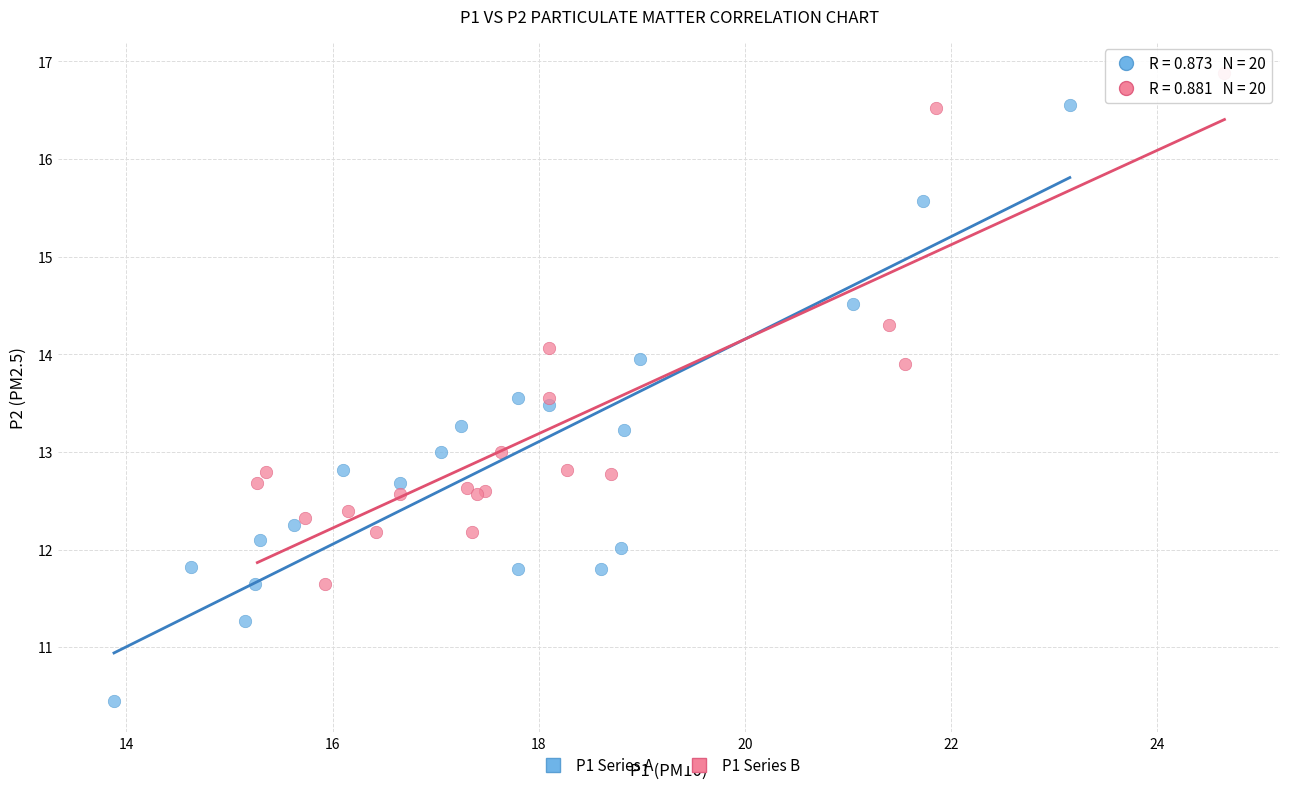

Which series has the largest Y range (max minus min)?

P1 Series A